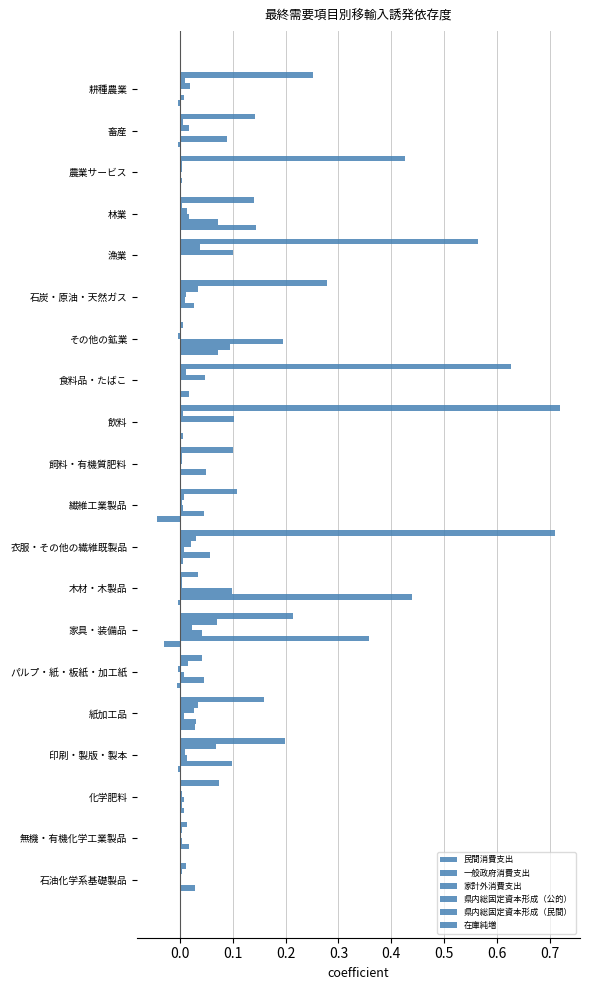

What is the value of the 民間消費支出 bar at the 14th from the left?

0.2